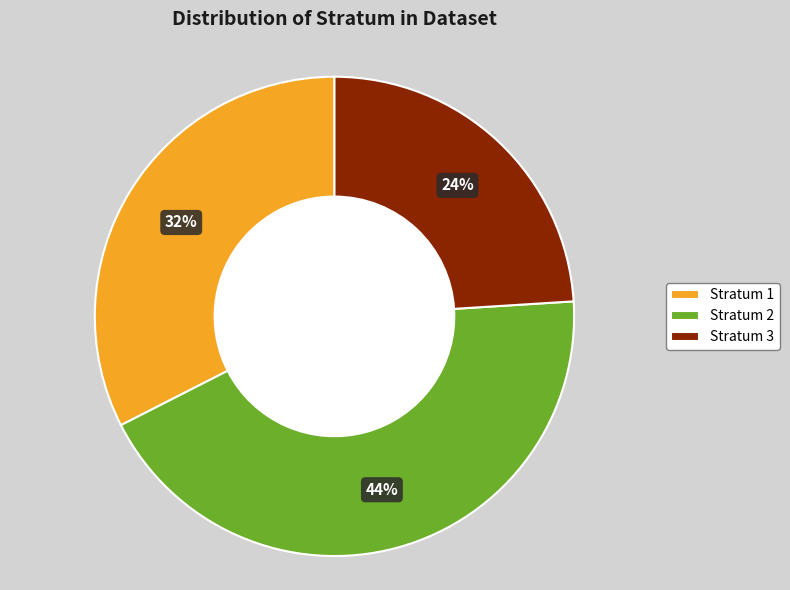

Is there any slice that represents more than half of the pie?

No